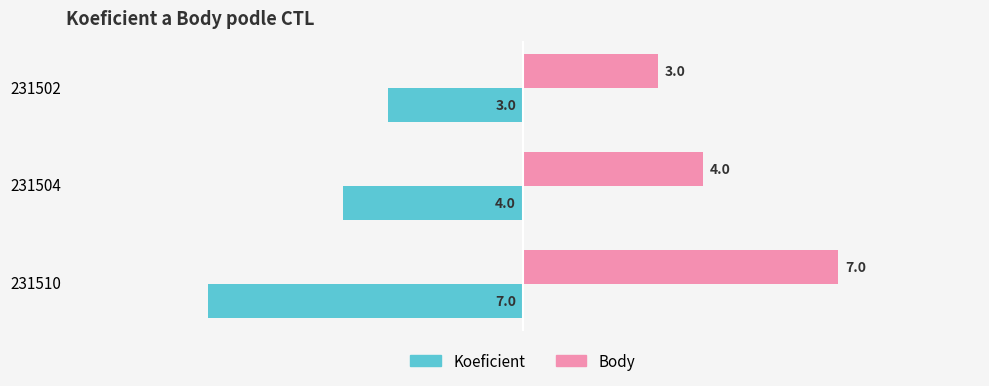

What is the greatest value displayed?

7